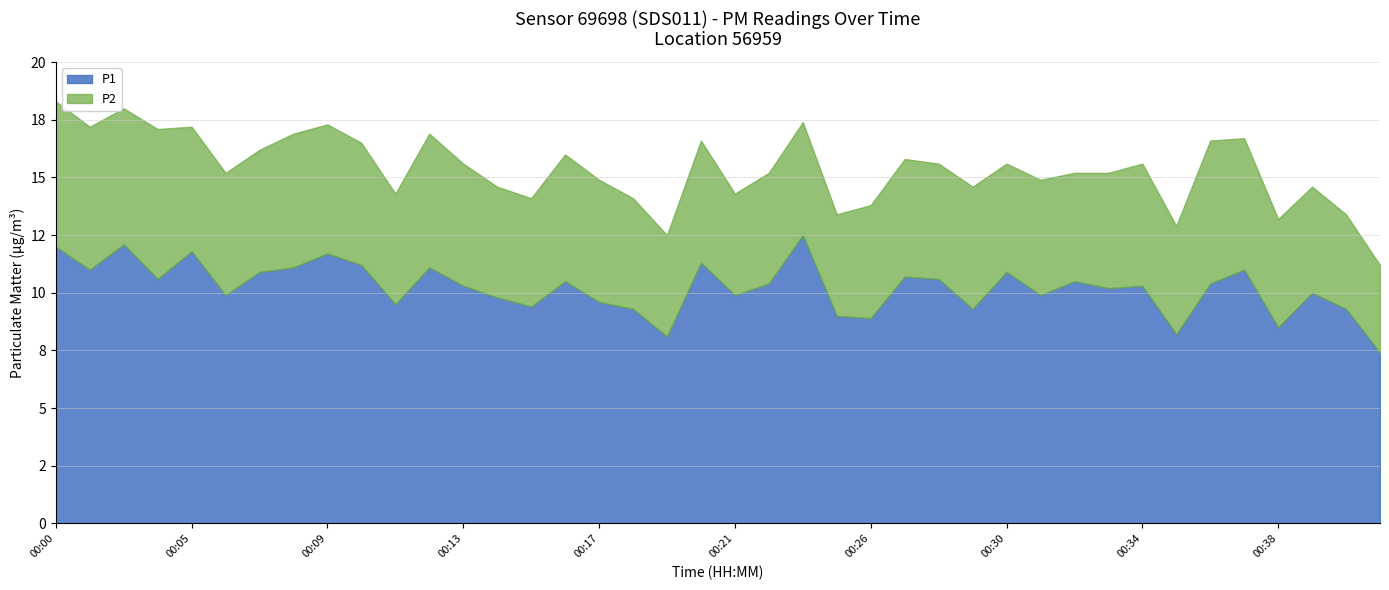

Rank the categories by P2 value from lowest to highest.

00:41, 00:40, 00:19, 00:21, 00:25, 00:39, 00:15, 00:30, 00:32, 00:35, 00:38, 00:11, 00:14, 00:18, 00:22, 00:23, 00:26, 00:28, 00:31, 00:33, 00:27, 00:06, 00:07, 00:10, 00:13, 00:17, 00:20, 00:29, 00:34, 00:05, 00:16, 00:09, 00:37, 00:08, 00:12, 00:03, 00:02, 00:36, 00:00, 00:04